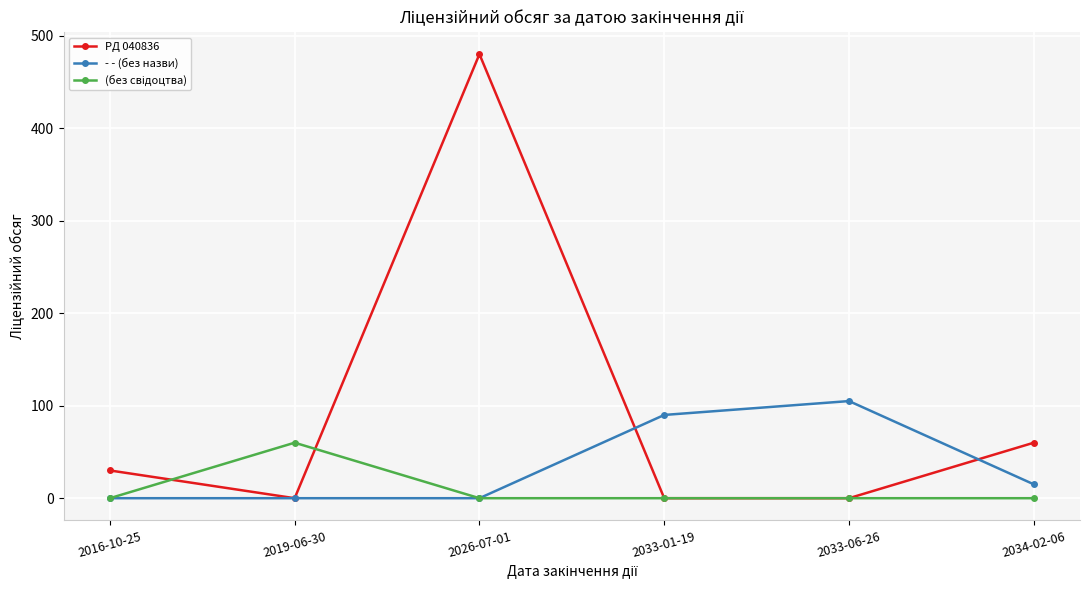

Where is PД 040836 nearest to the value 240?

2034-02-06